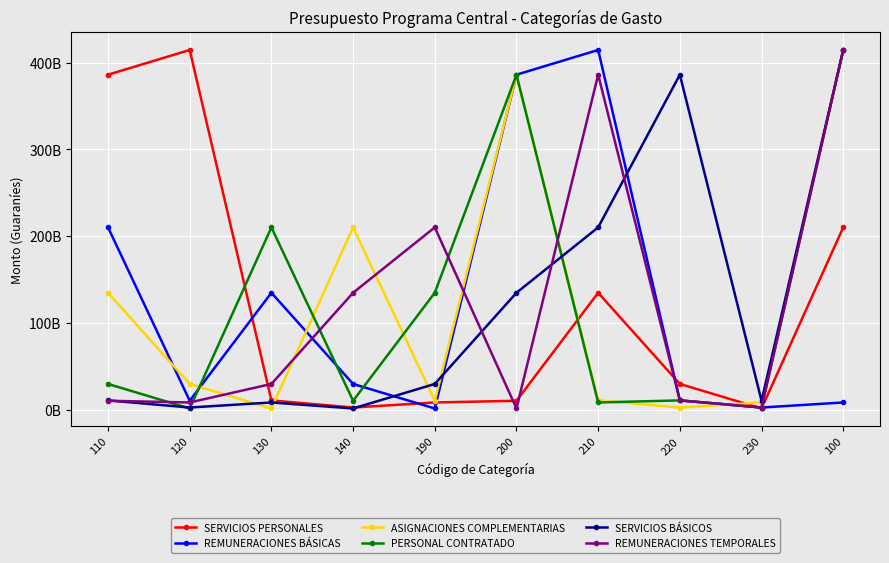

What is the average value of the ASIGNACIONES COMPLEMENTARIAS series?

120825141006